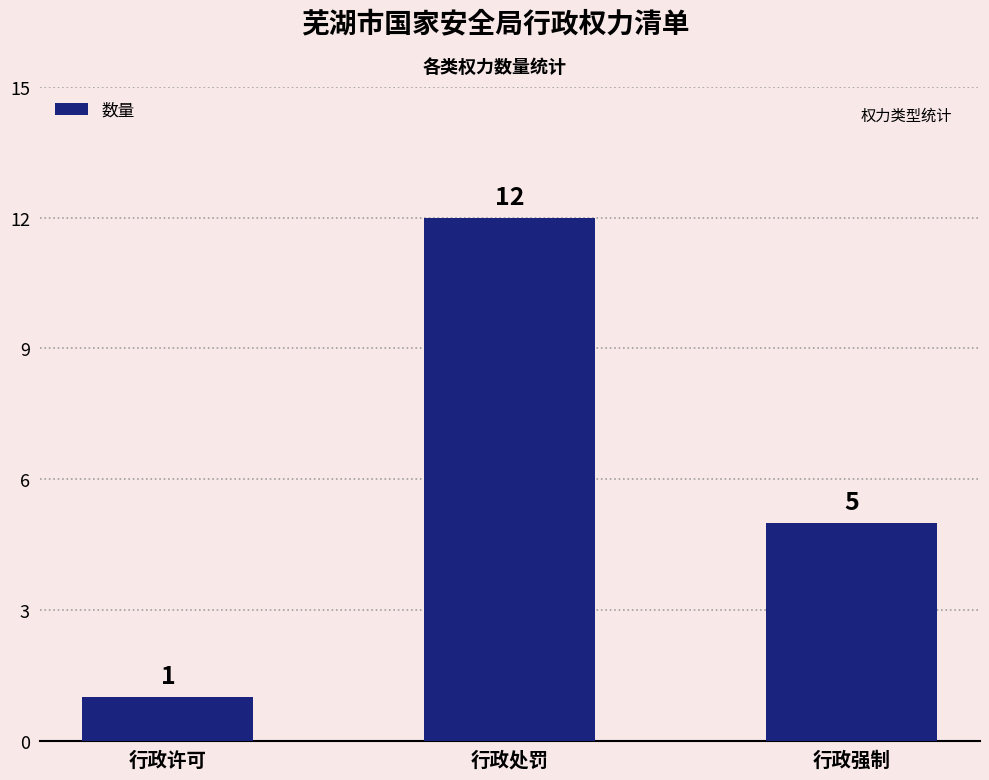

Rank the categories by value from highest to lowest.

行政处罚, 行政强制, 行政许可